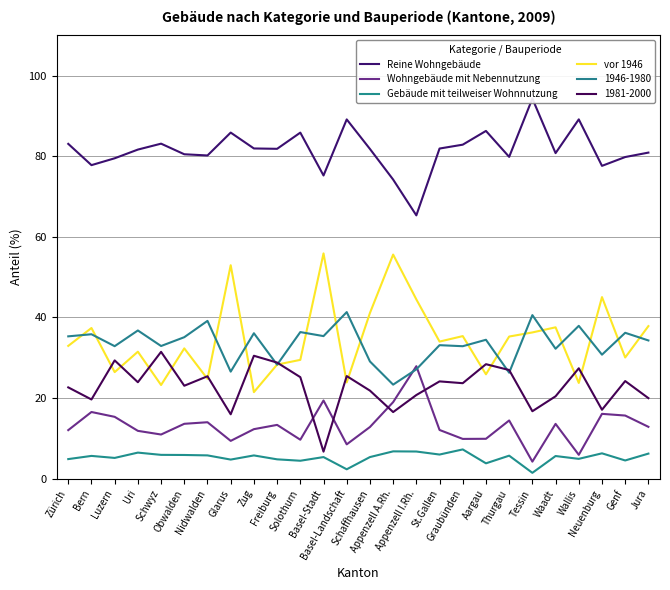

List the series in order of their peak value, lowest first.

Gebäude mit teilweiser Wohnnutzung, Wohngebäude mit Nebennutzung, vor 1946, Reine Wohngebäude